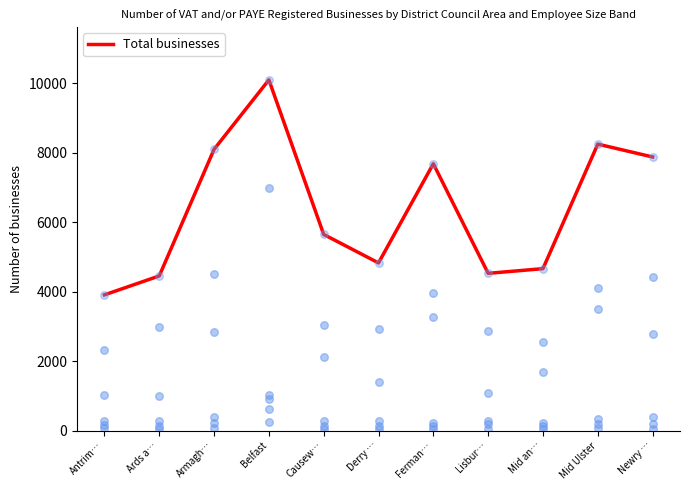

Which has a higher value, Ards a… or Belfast?

Belfast